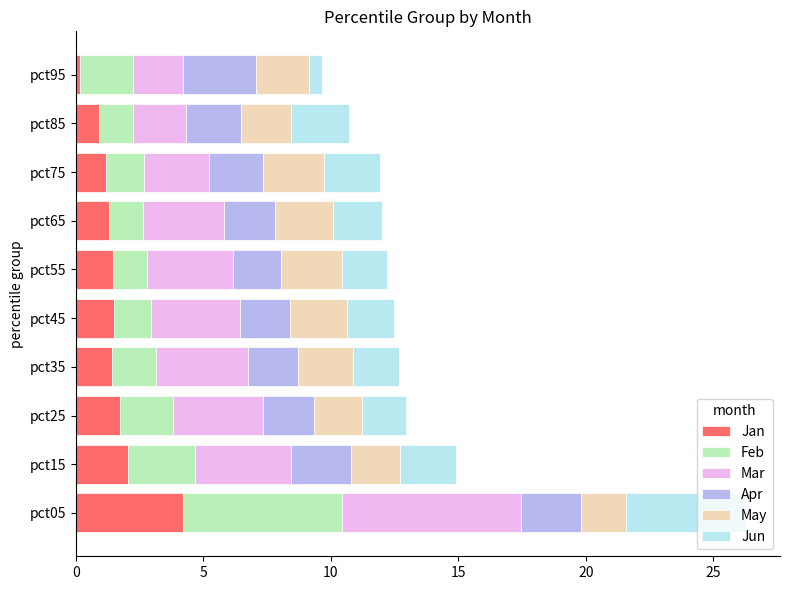

Which category has the lowest value in the Jan series?

pct95